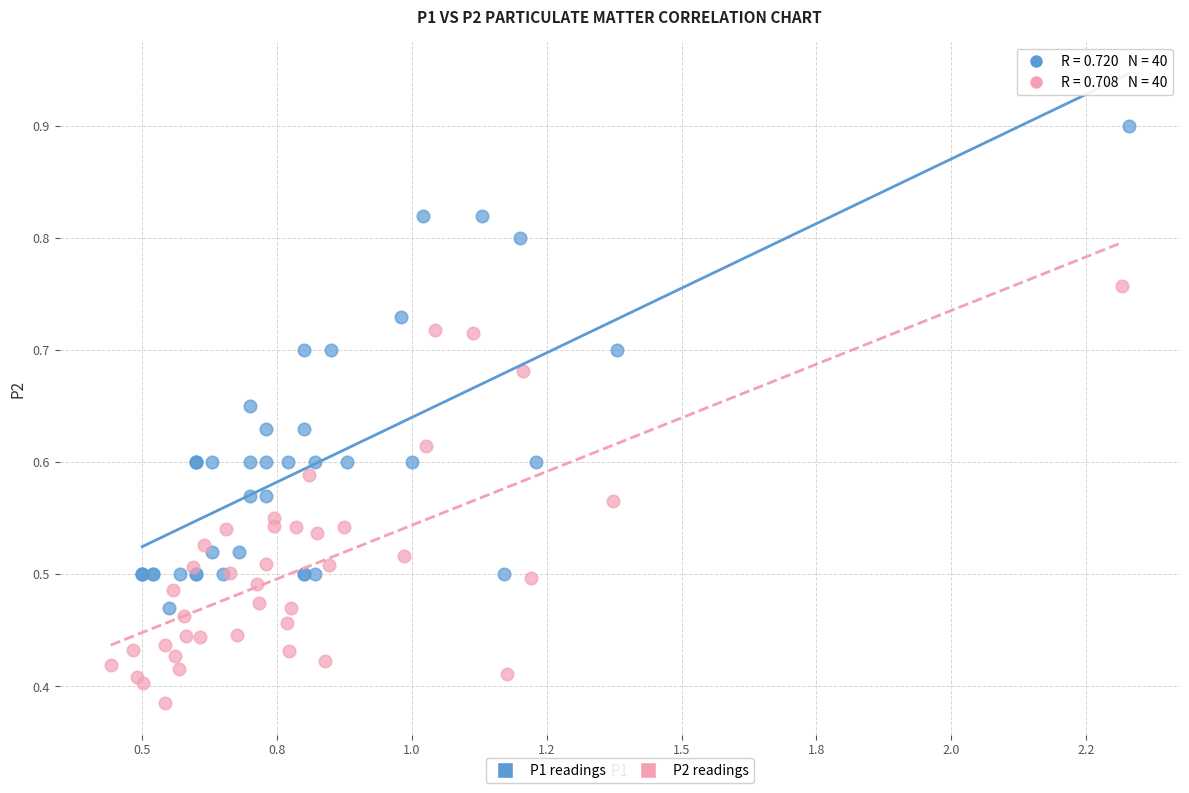

Which series has the largest Y range (max minus min)?

P1 readings